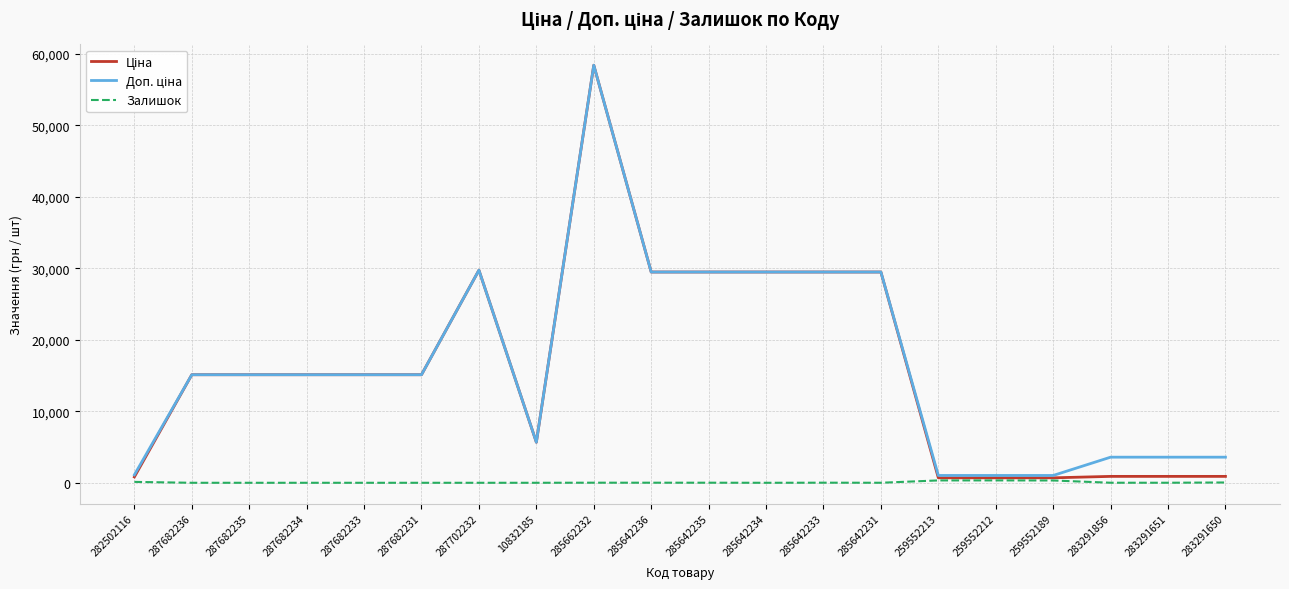

At which category is the sum across all series the highest?

285662232